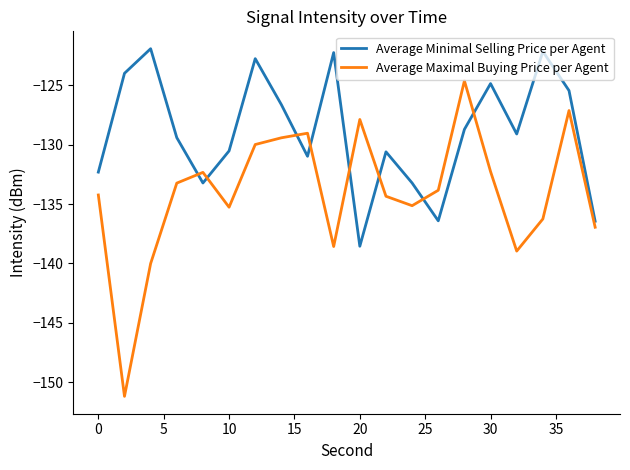

Does the chart display data point markers on the line(s)?

No